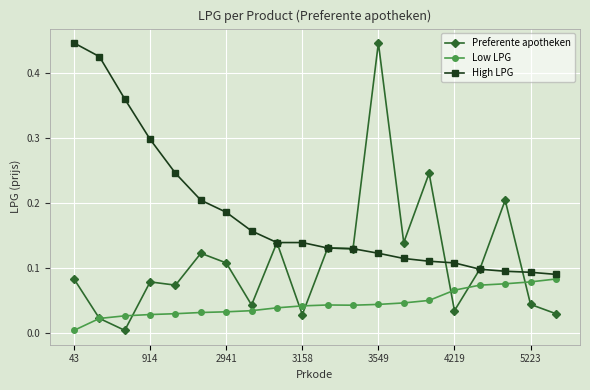

What is the value of the High LPG point at the 4th from the left?

0.3